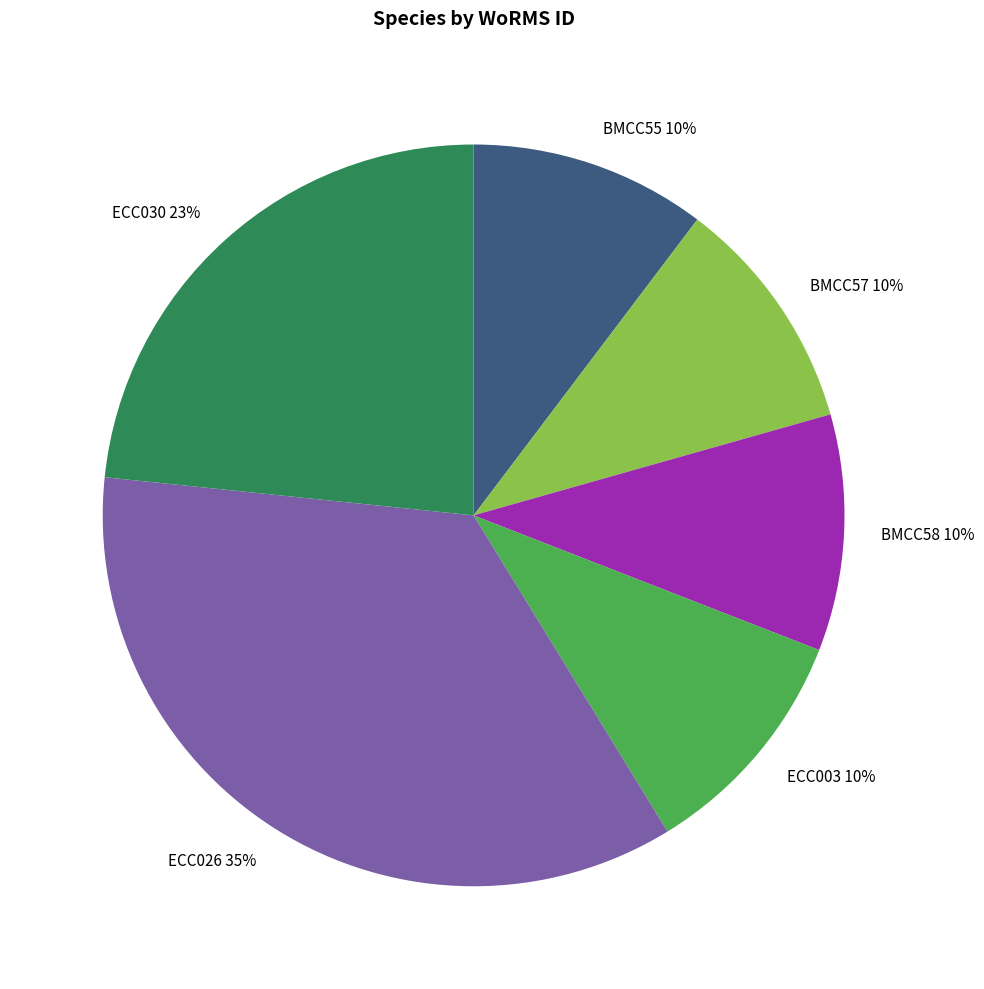

Which has a higher value, BMCC55 or ECC026?

ECC026